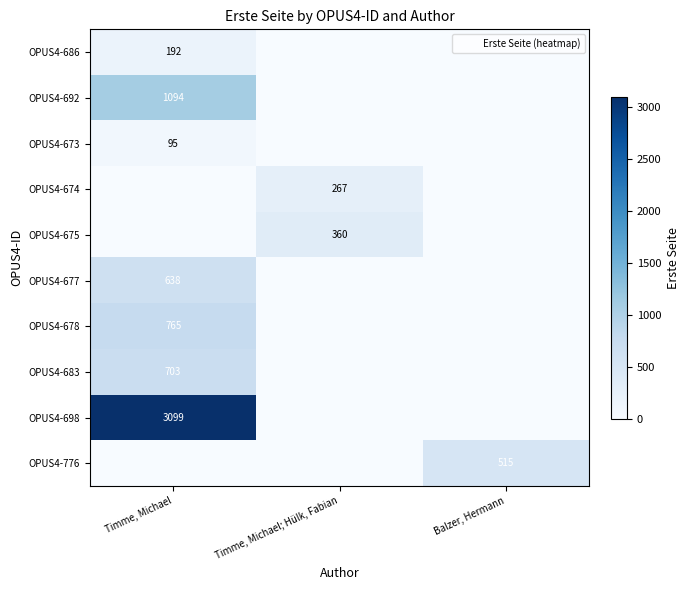

Which series has the largest total across all categories?

OPUS4-698